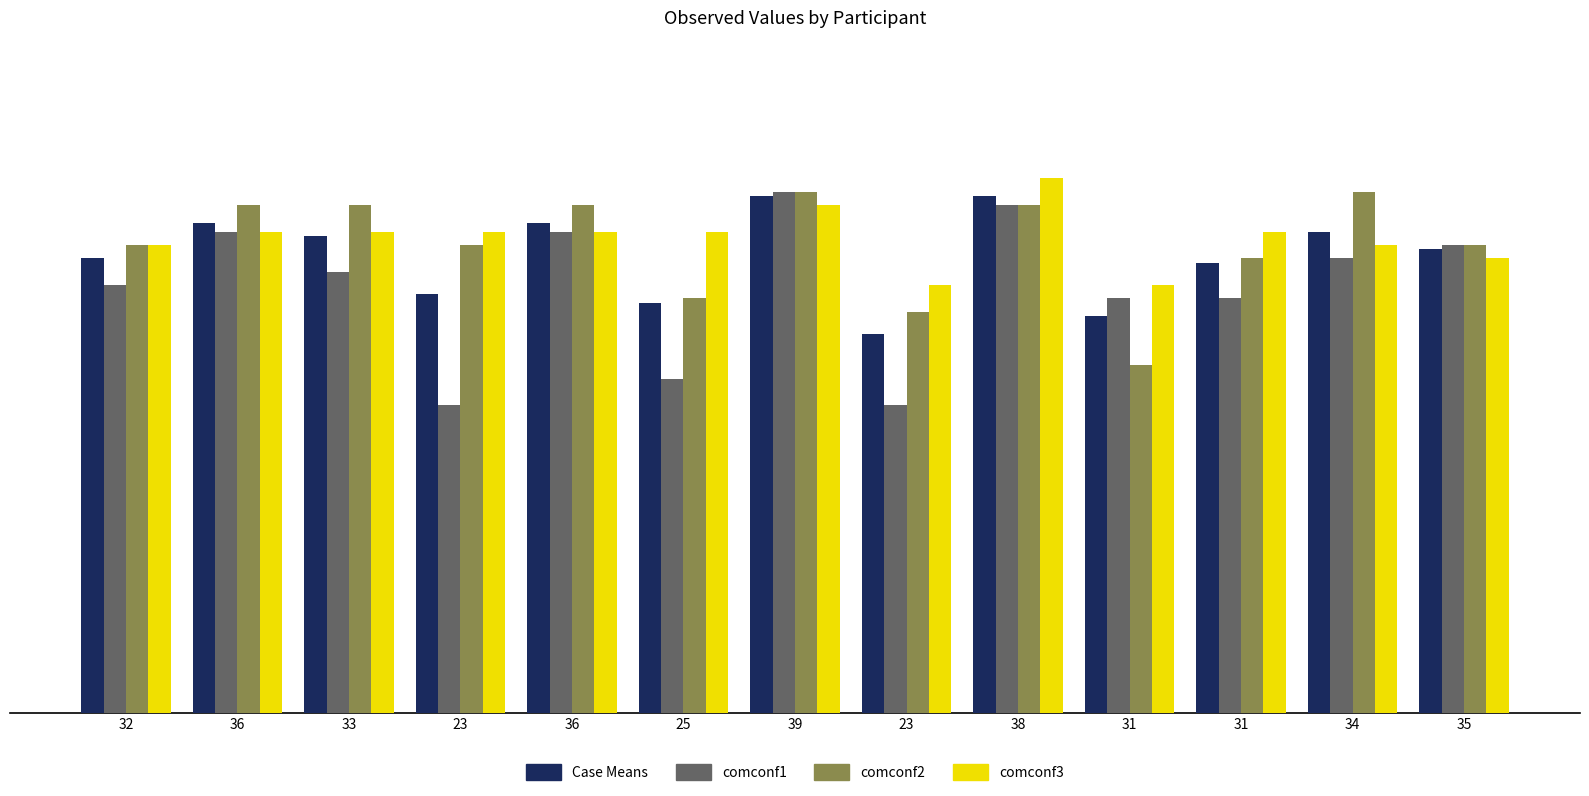

List the series in order of their peak value, lowest first.

Case Means, comconf1, comconf2, comconf3